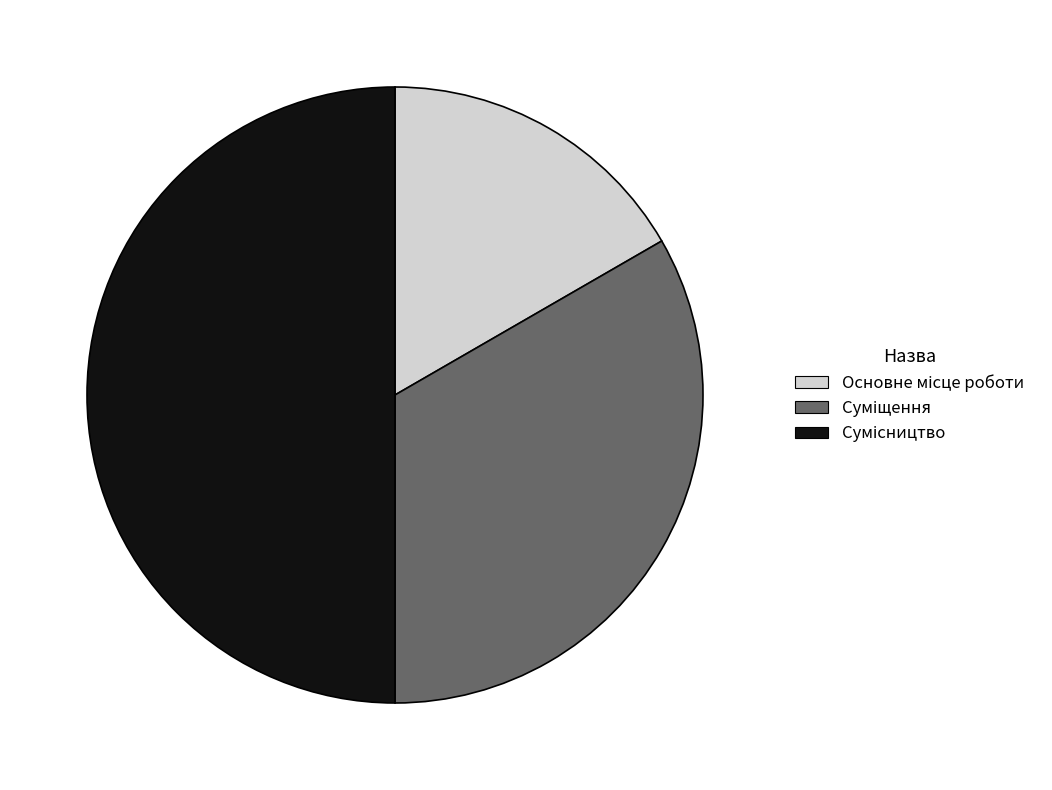

What percentage is the Сумісництво slice, to the nearest percent?

50%